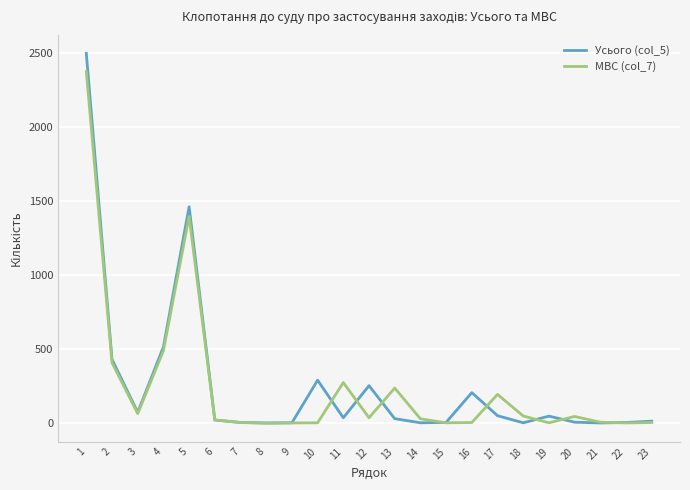

What is the maximum value shown in the chart?

2500